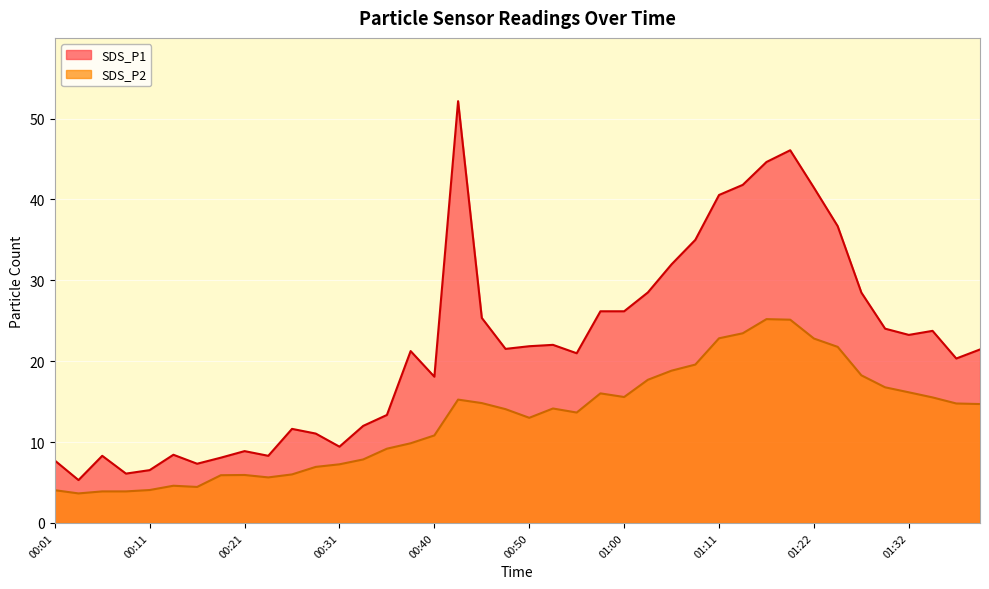

Where is SDS_P2 nearest to the value 14?

00:48